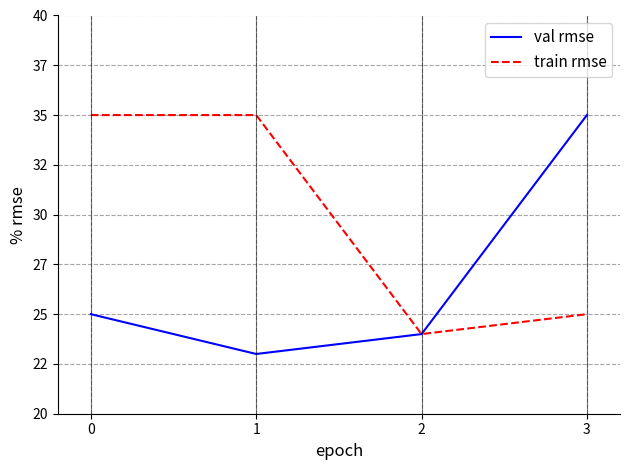

Which category has the lowest value across all series?

1